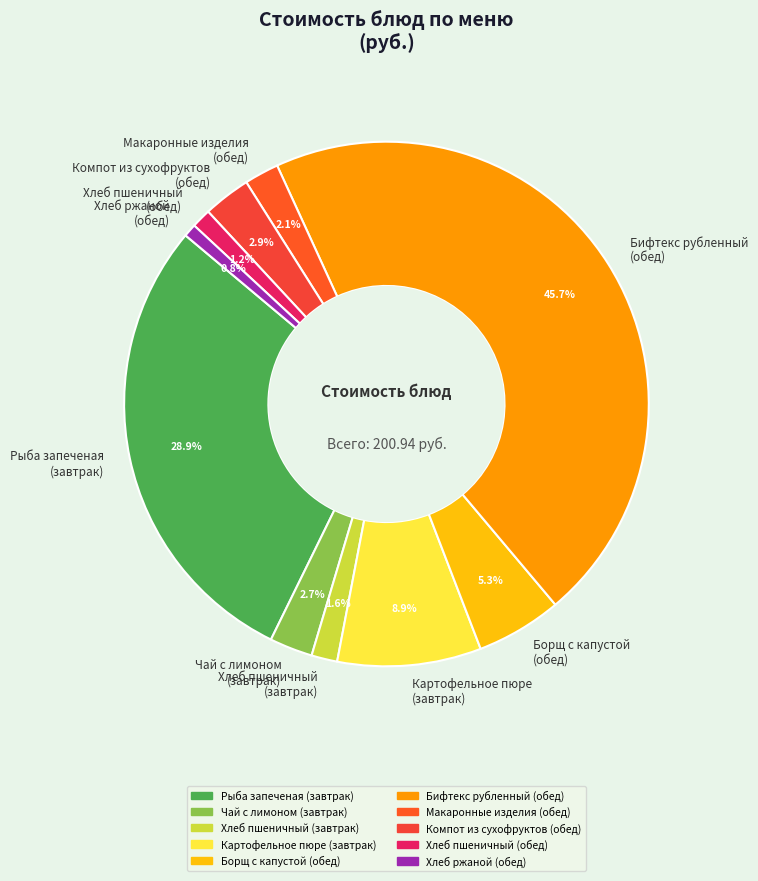

Which category has the biggest portion of the pie?

Бифтекс рубленный (обед)